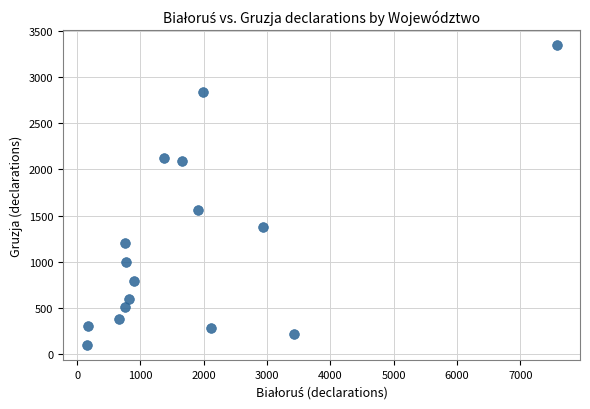

What is the range of Y values (max minus min)?

3259